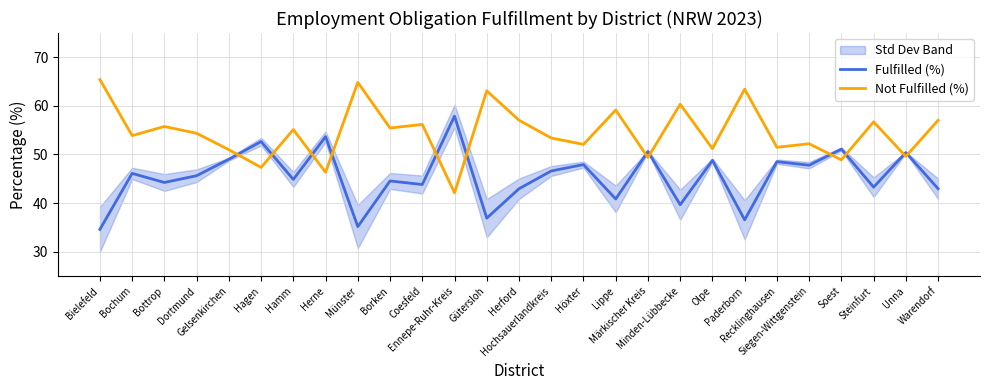

Where is the first local minimum for Fulfilled (%)?

Bottrop